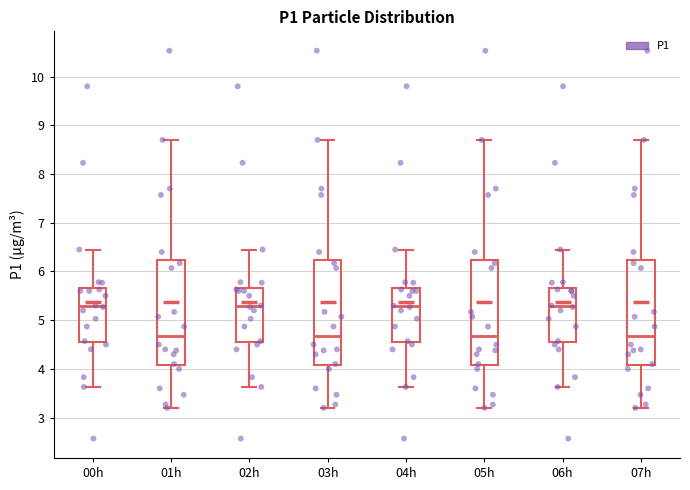

Where is the lower edge of the box for 07h on the y-axis? The values are not printed on the chart, so give them approximately, as read against the axis.

4.1